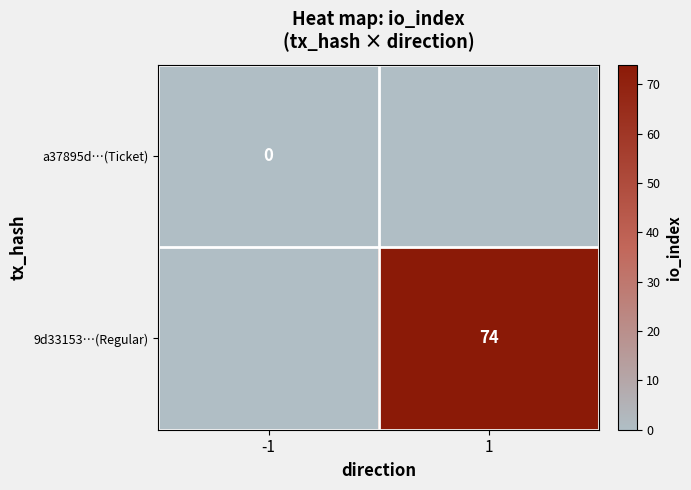

The value of 9d33153…(Regular) at 1 is 74. True or false?

True